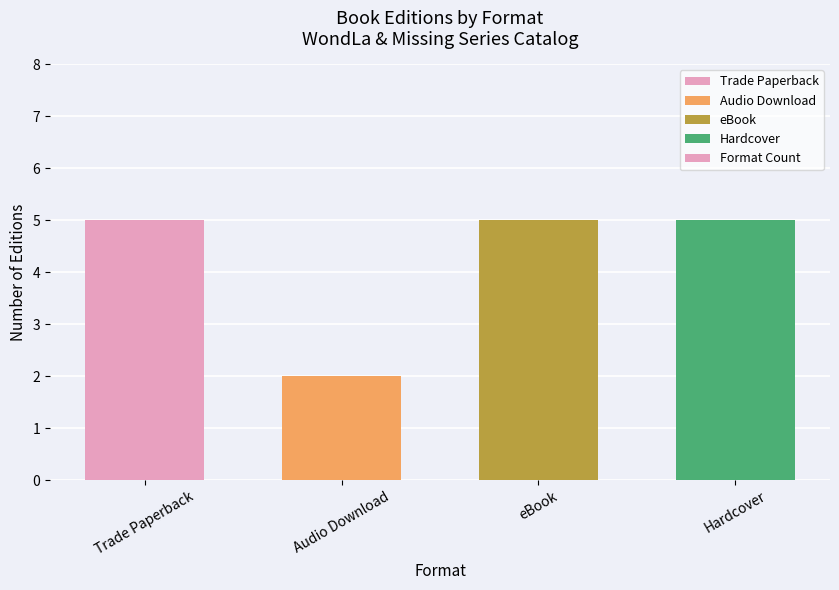

True or false: the data shows 2 at Audio Download.

True